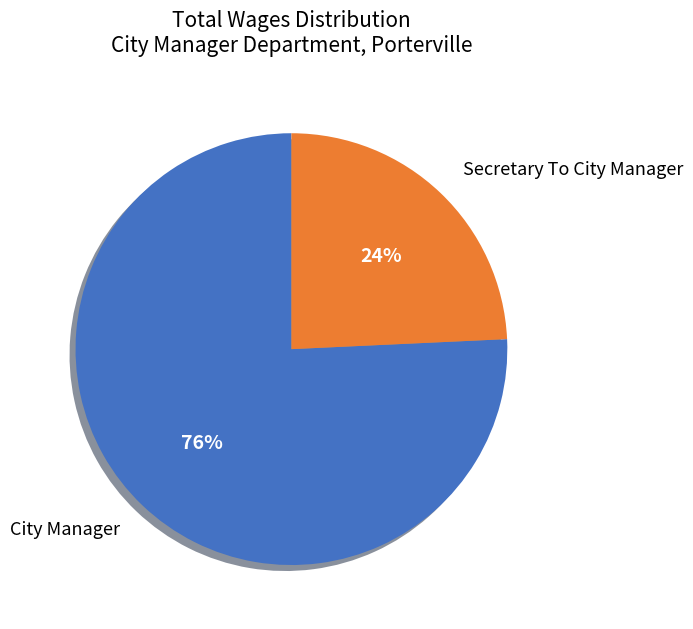

Between City Manager and Secretary To City Manager, which is larger?

City Manager